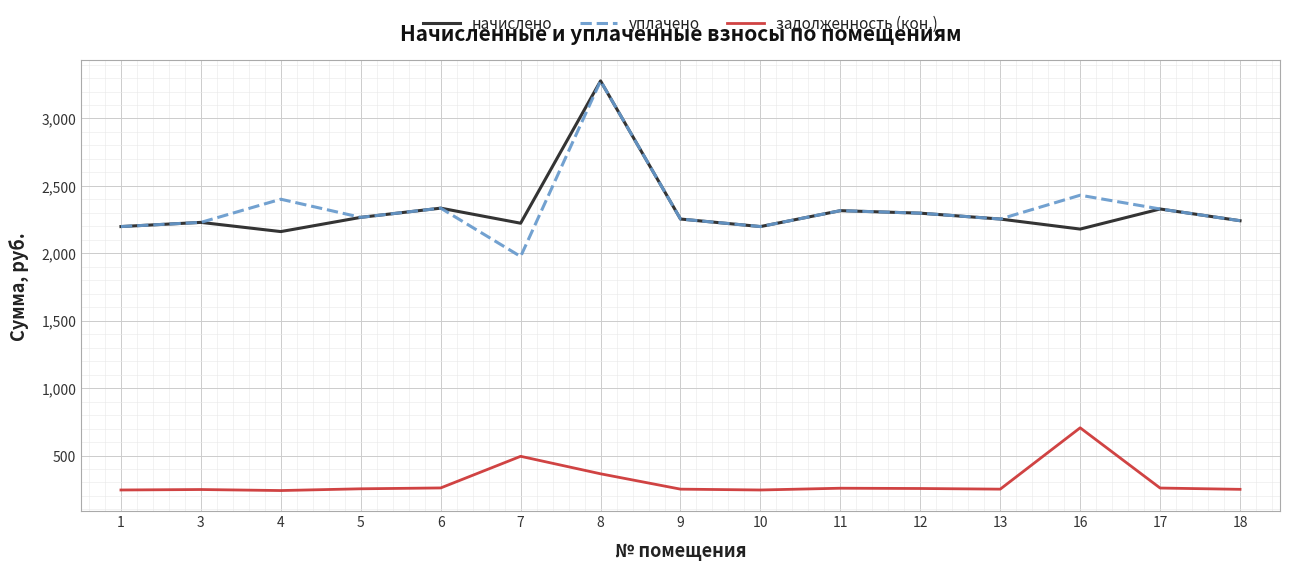

True or false: задолженность (кон.) and начислено cross at least once.

False